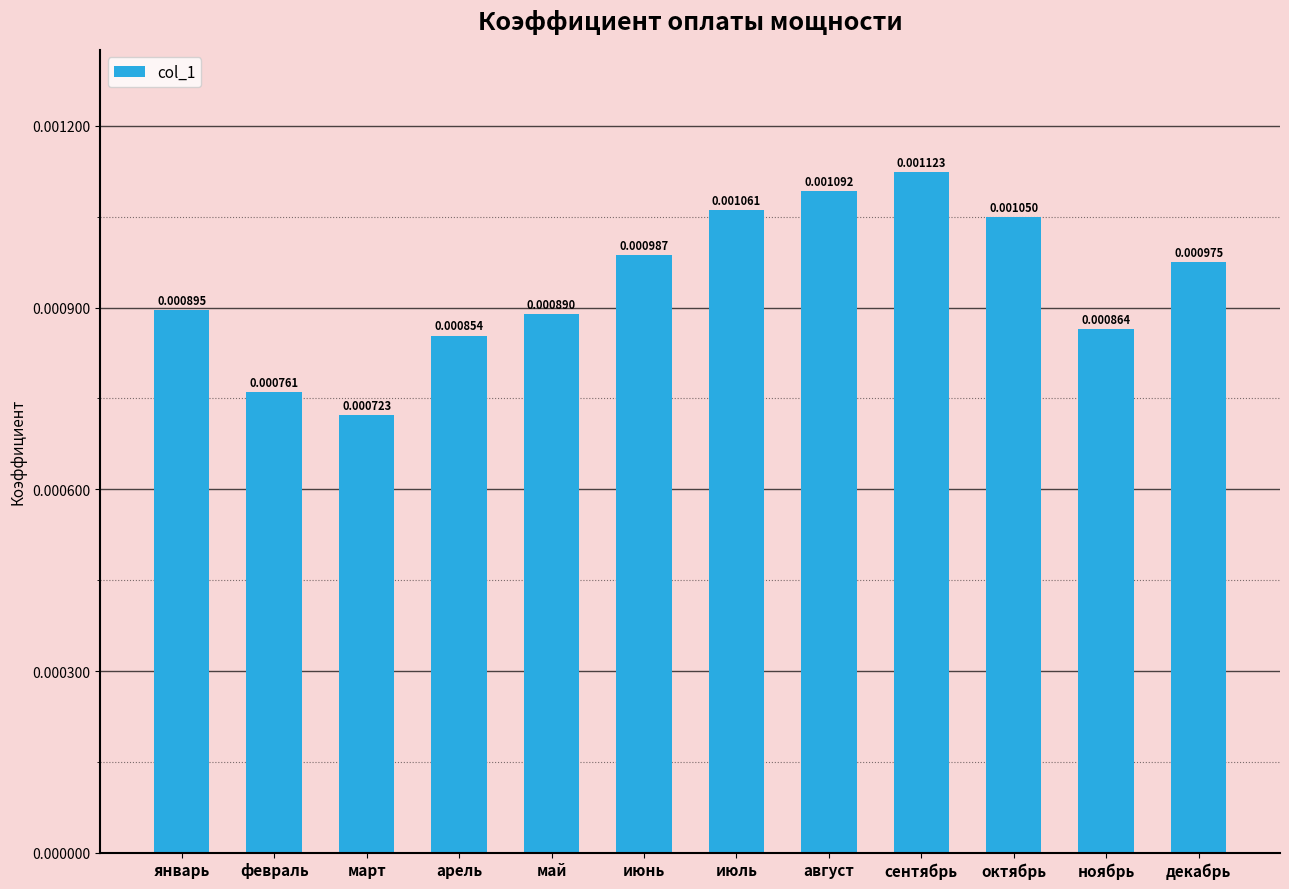

List the labels in order of value, largest first.

сентябрь, август, июль, октябрь, июнь, декабрь, январь, май, ноябрь, арель, февраль, март